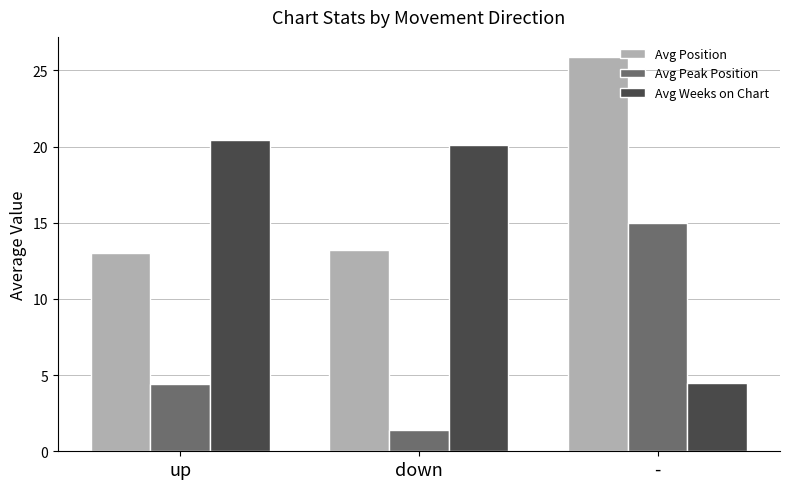

What is the label of the 2nd bar from the right?

down